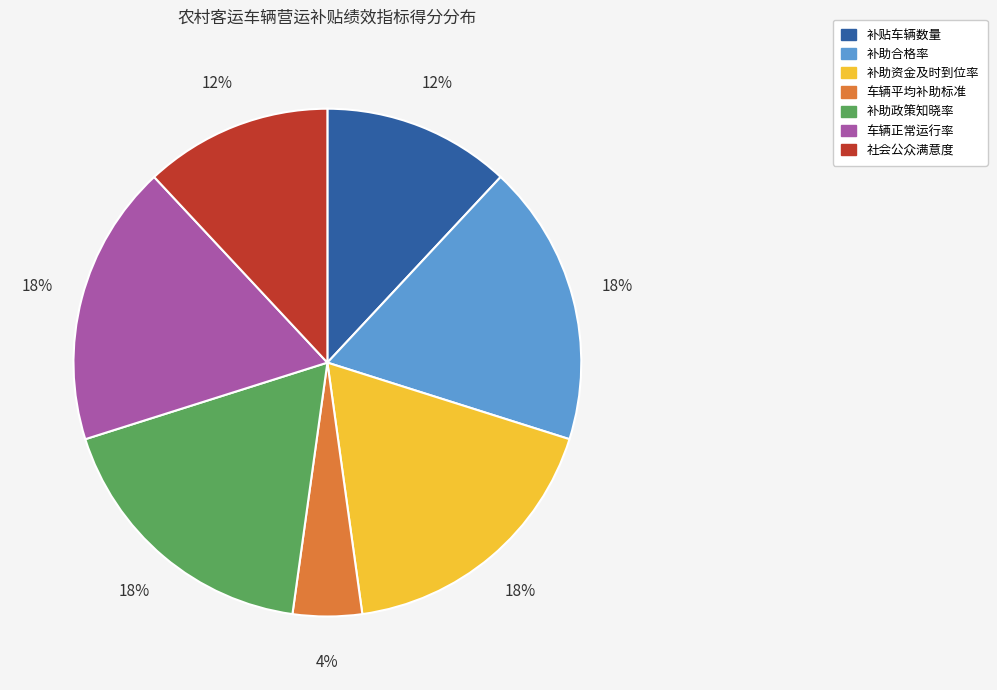

How many slices are in this pie chart?

7